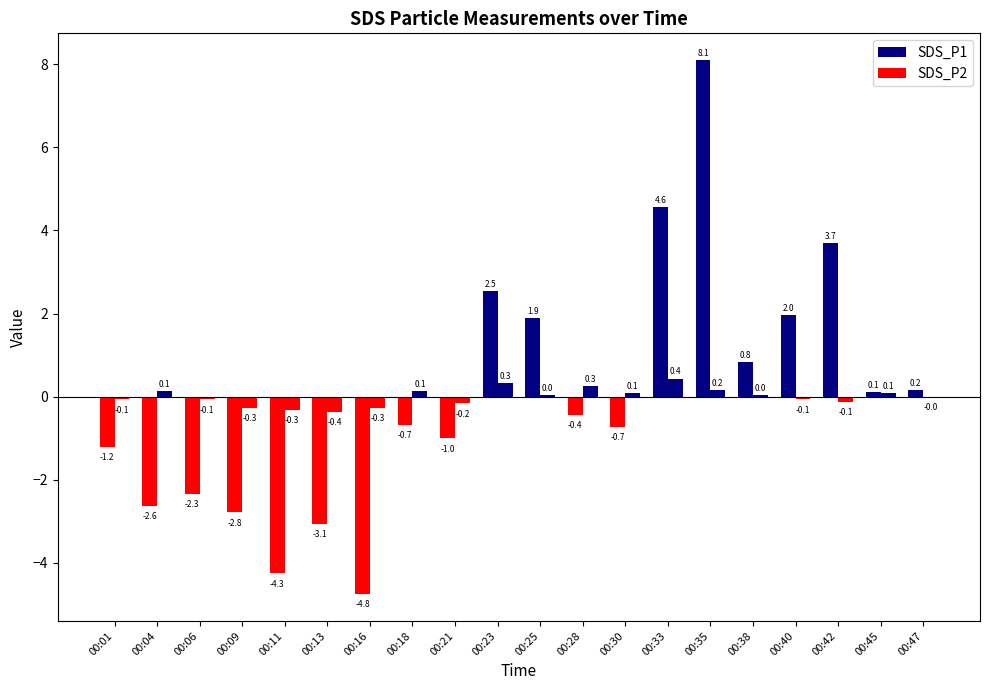

How many bars are there in total?

40